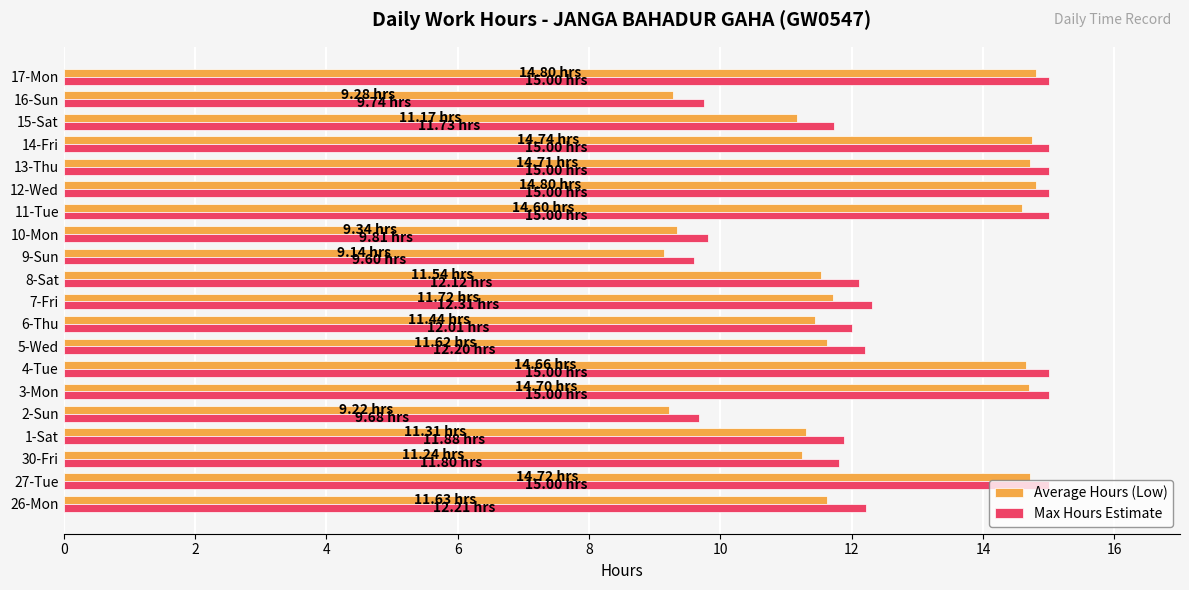

What is the sum of the Average Hours (Low) values at 10-Mon and 7-Fri?

21.1